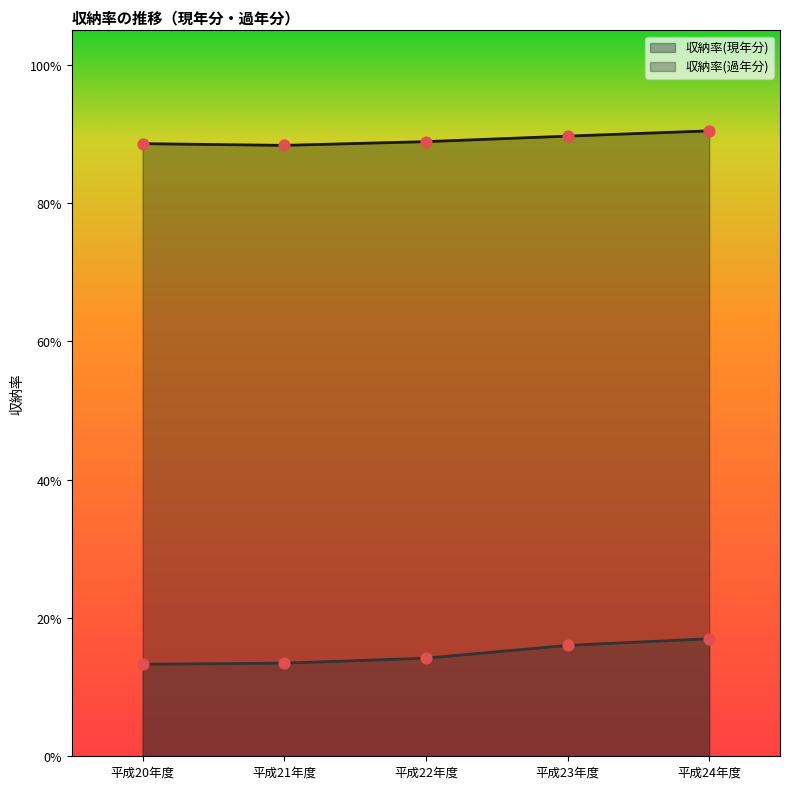

At which category is the sum across all series the highest?

平成24年度